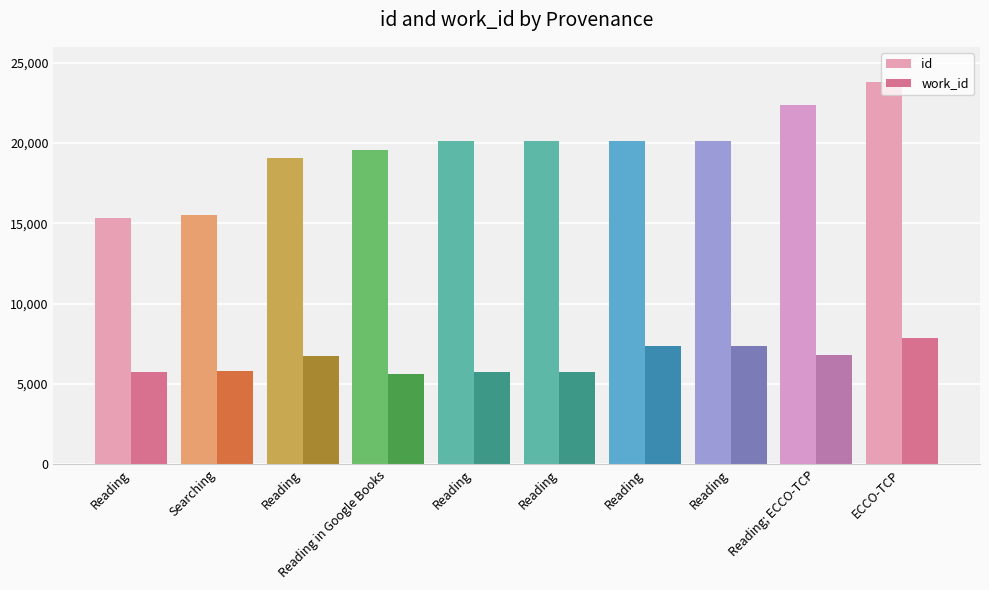

At which label does id first exceed 20126?

Reading